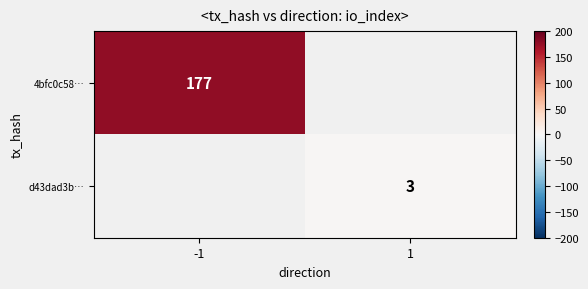

Is it true that d43dad3b… equals 3 at 1?

True